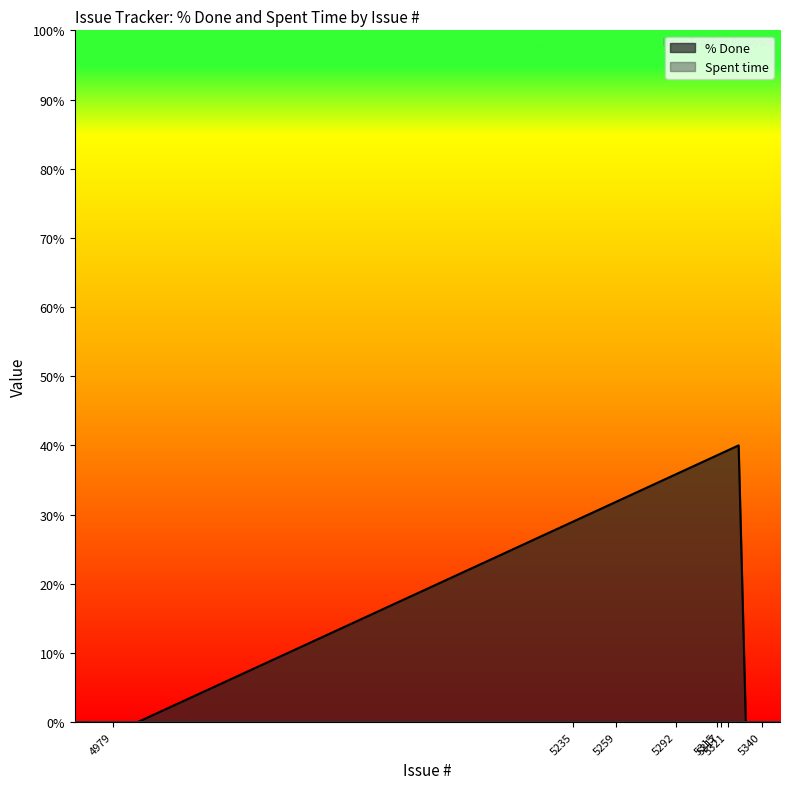

Reading left to right, extract all data points from this chart.

0	0	0	0	0	0	0	0	40	0	0	0	0	0	0	0	0	0	0	0	0	0	0	0	0	0	0	0	0	0	0	0	0	0	0	0	0	0	0	0